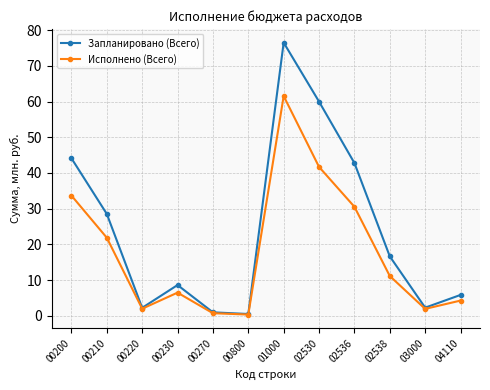

Which series changed the most between 00210 and 02536?

Запланировано (Всего)